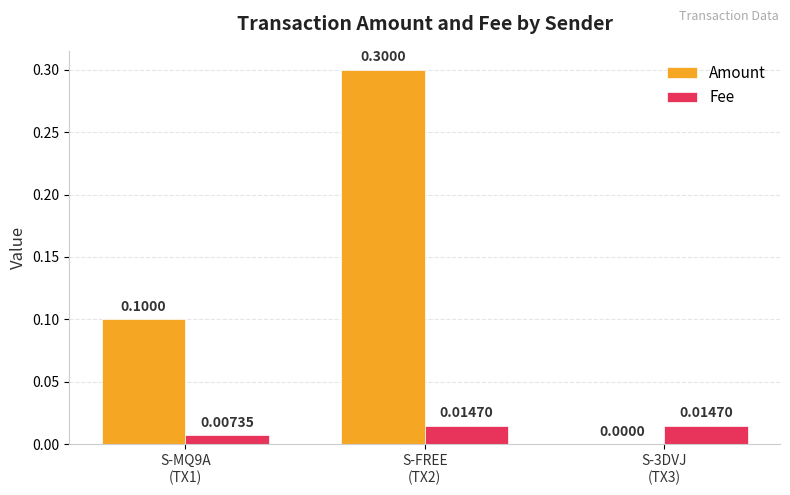

What is the maximum value shown in the chart?

0.3